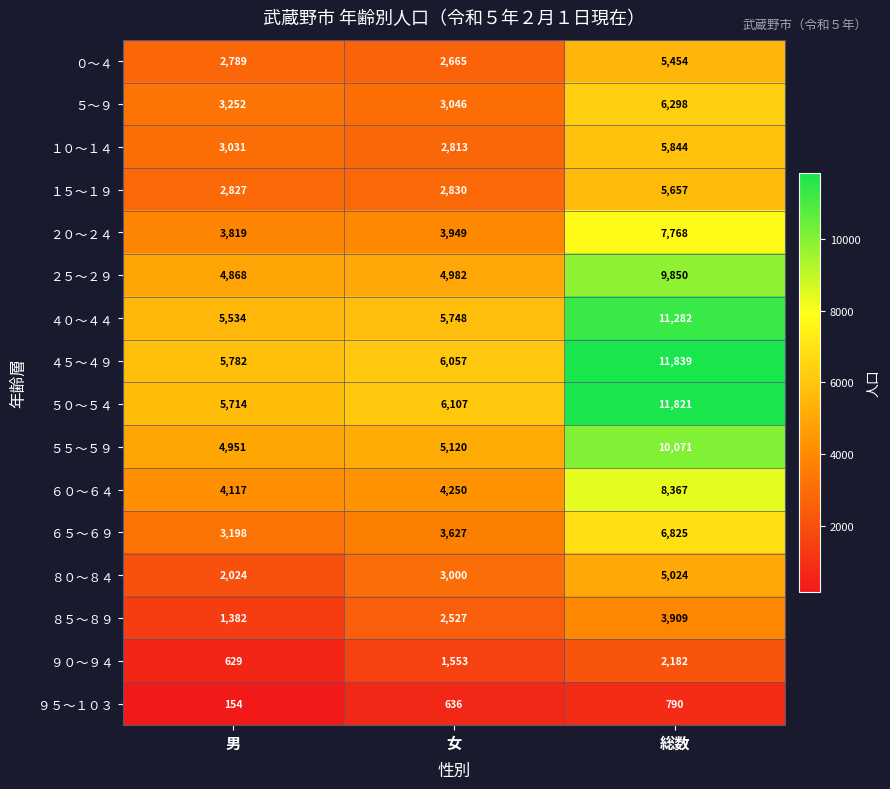

Is it true that ６０～６４ equals 3787 at 総数?

False